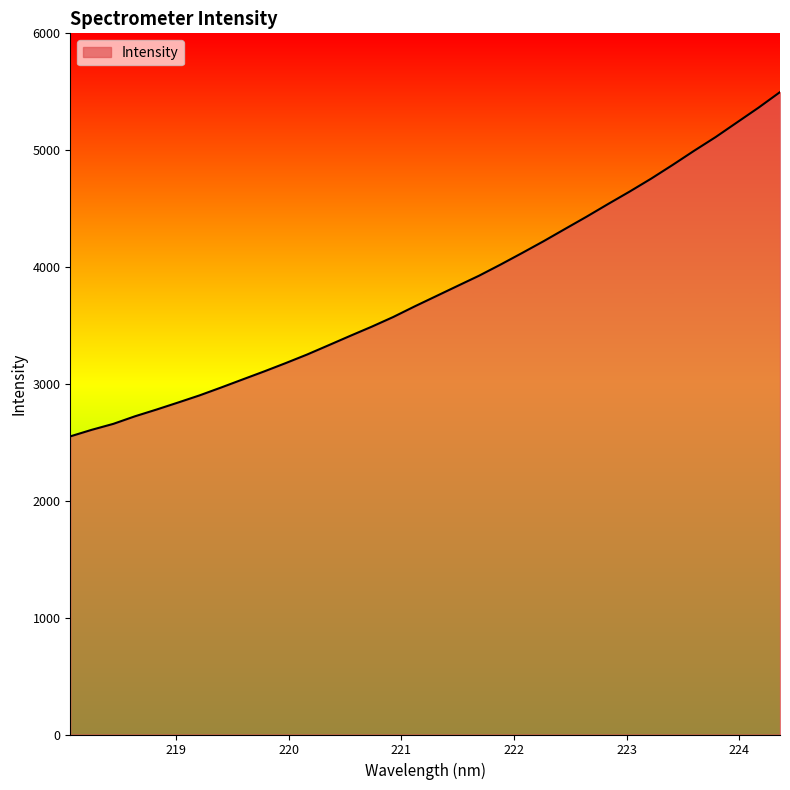

What is the minimum value shown in the chart?

2551.2